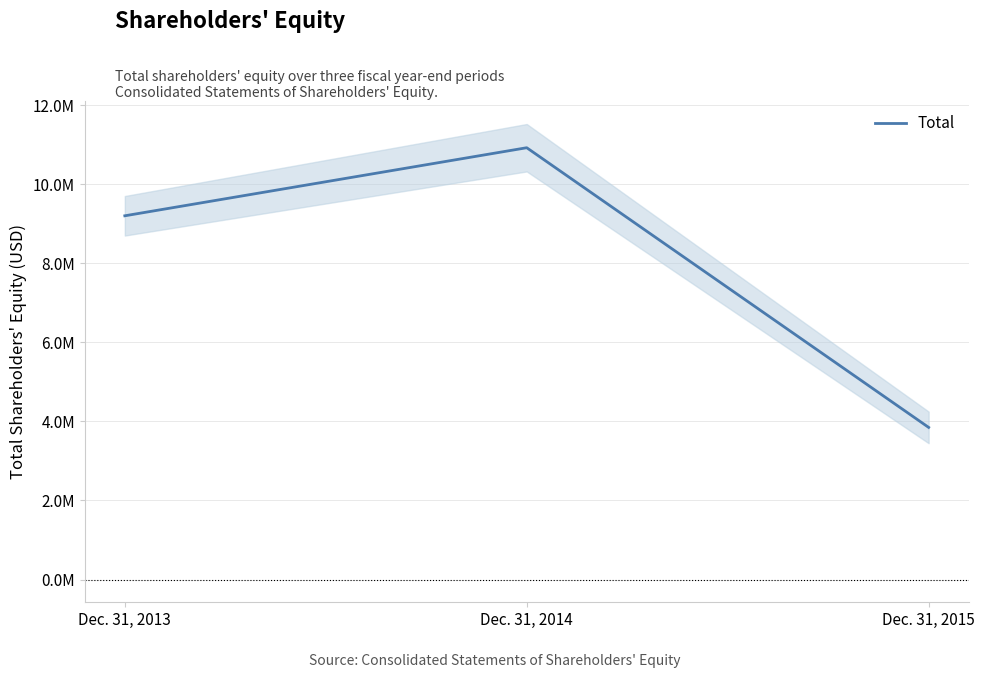

Approximately how many times larger is the value at Dec. 31, 2014 compared to Dec. 31, 2015?

2.8